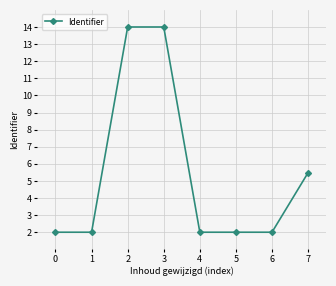

Is this an area chart (filled region under the line)?

No